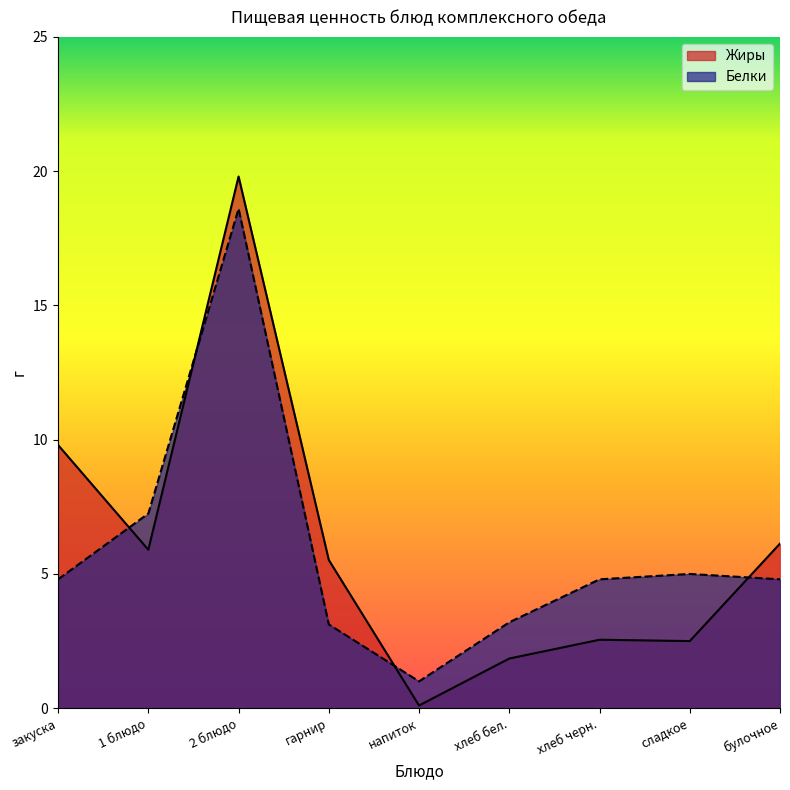

What is the difference between the second highest and second lowest values in the Белки series?

4.1